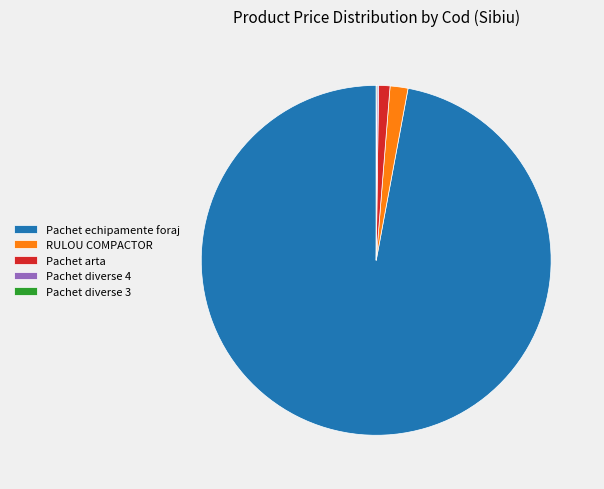

Which slice represents more than half of the pie?

Pachet echipamente foraj